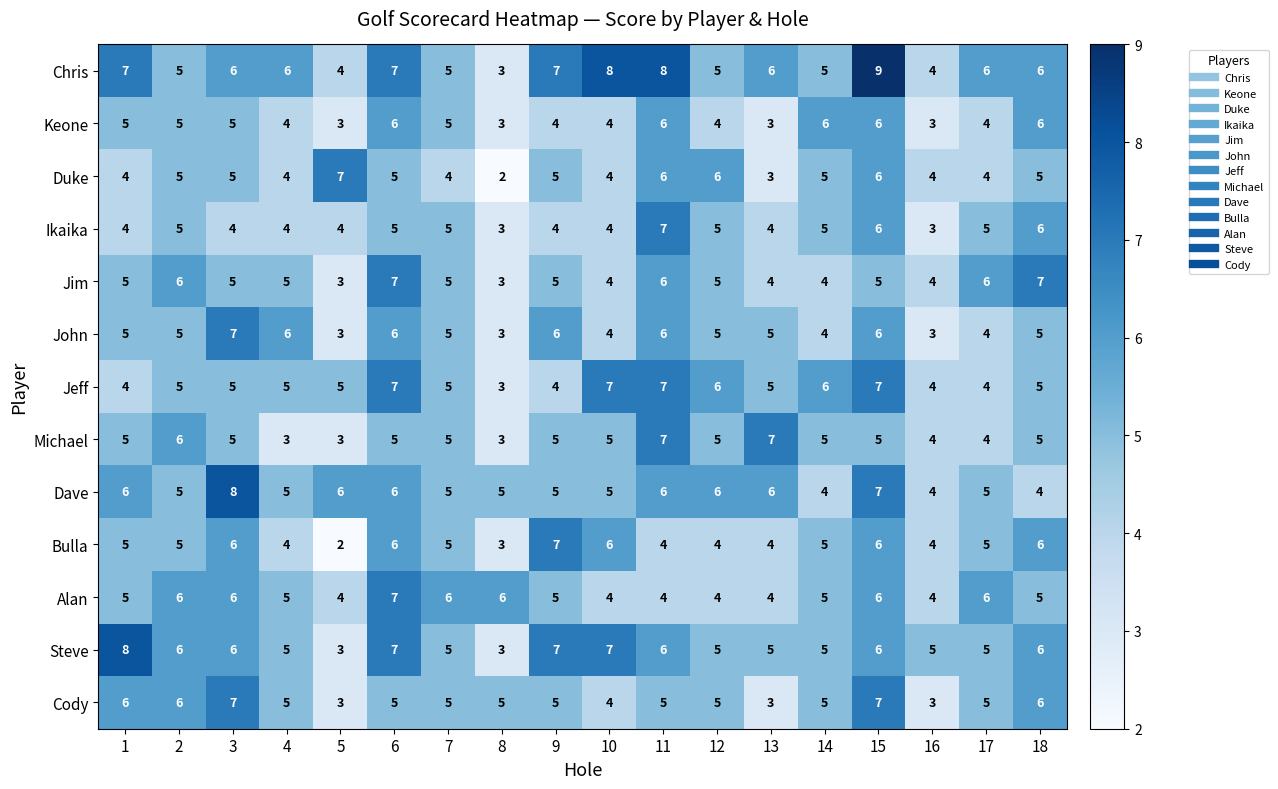

Read the Cody value at 7.

5